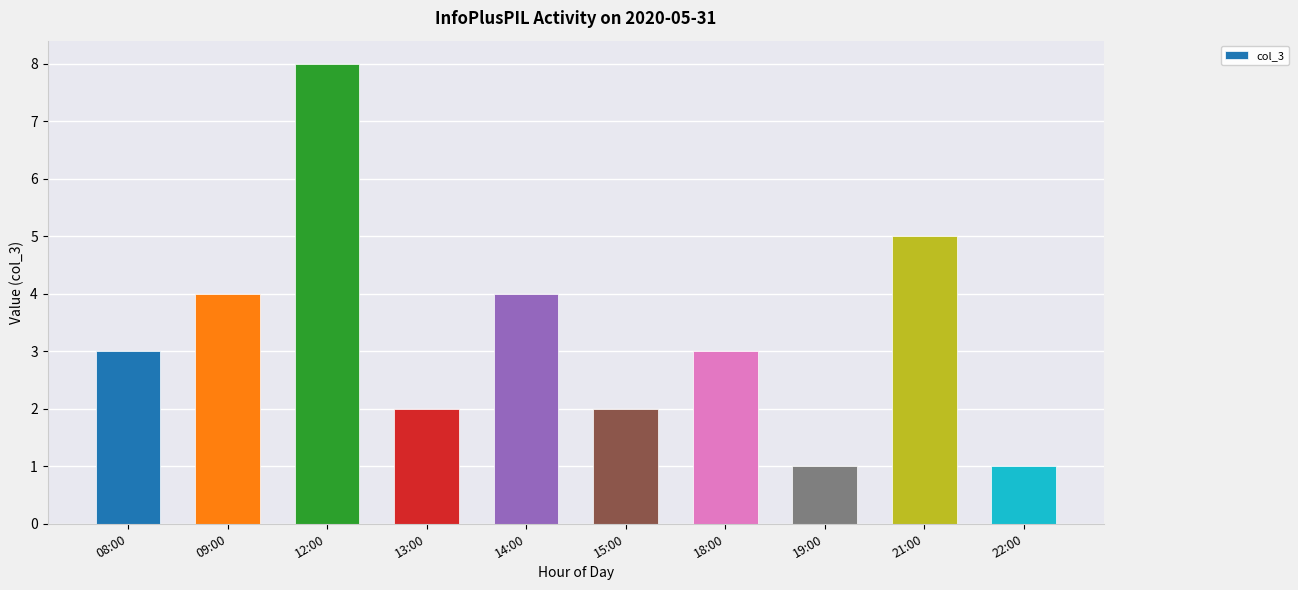

How many bars are there in total?

10